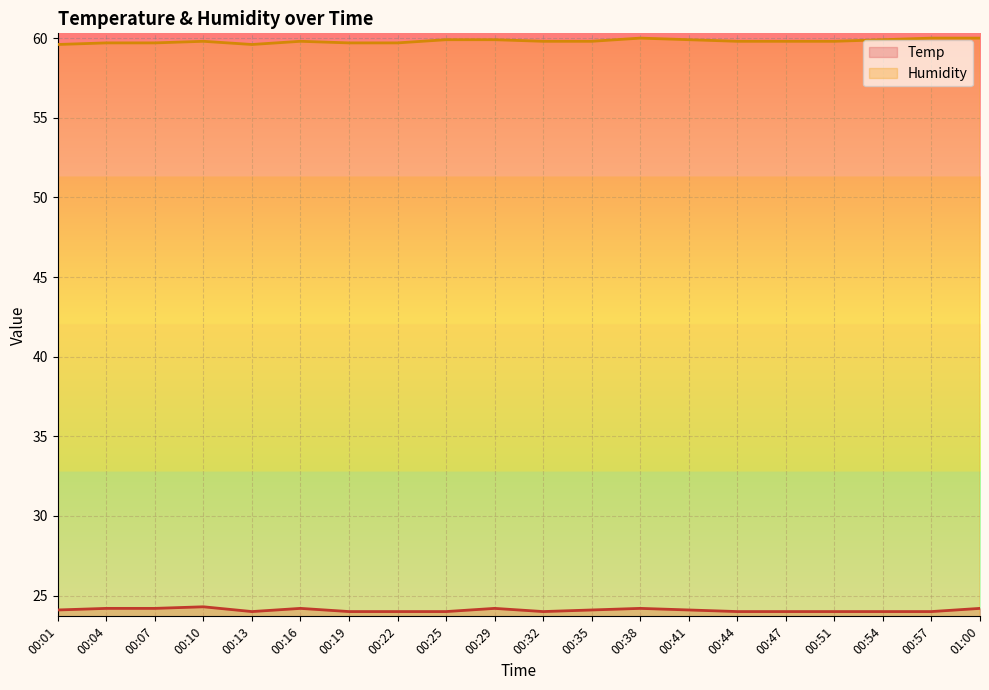

True or false: Humidity and Temp cross at least once.

False